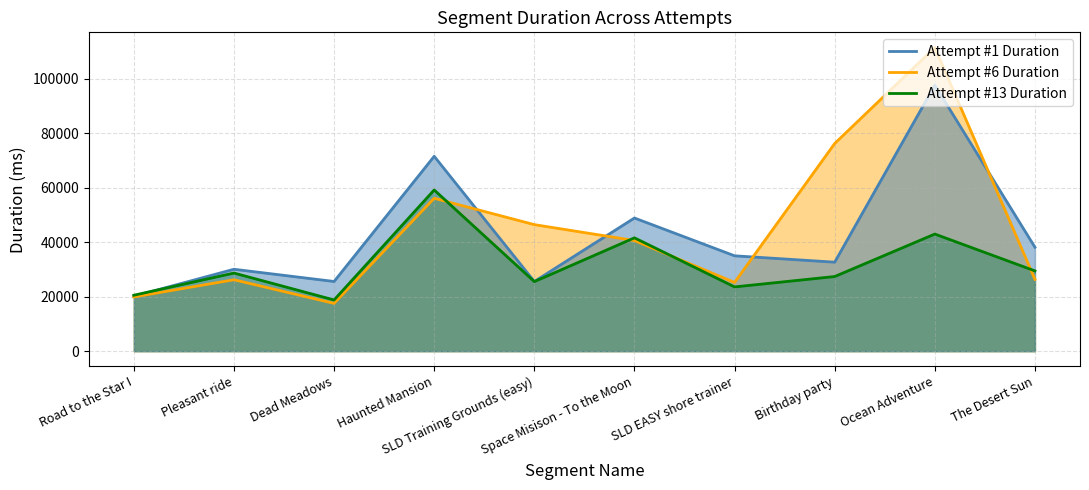

How many lines are shown in the chart?

3